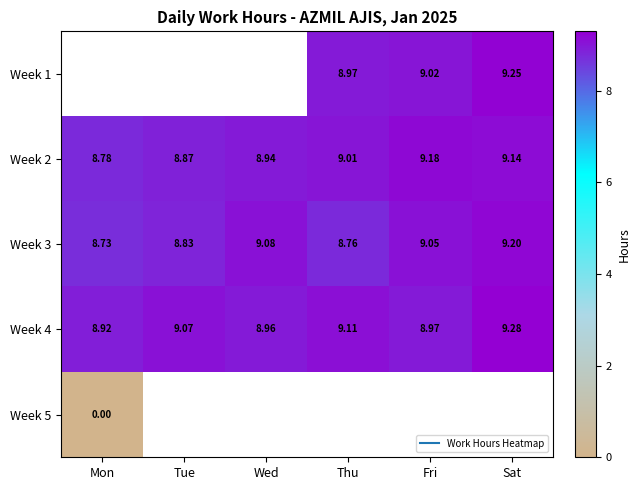

What is the lowest value of the Week 4 series?

8.9